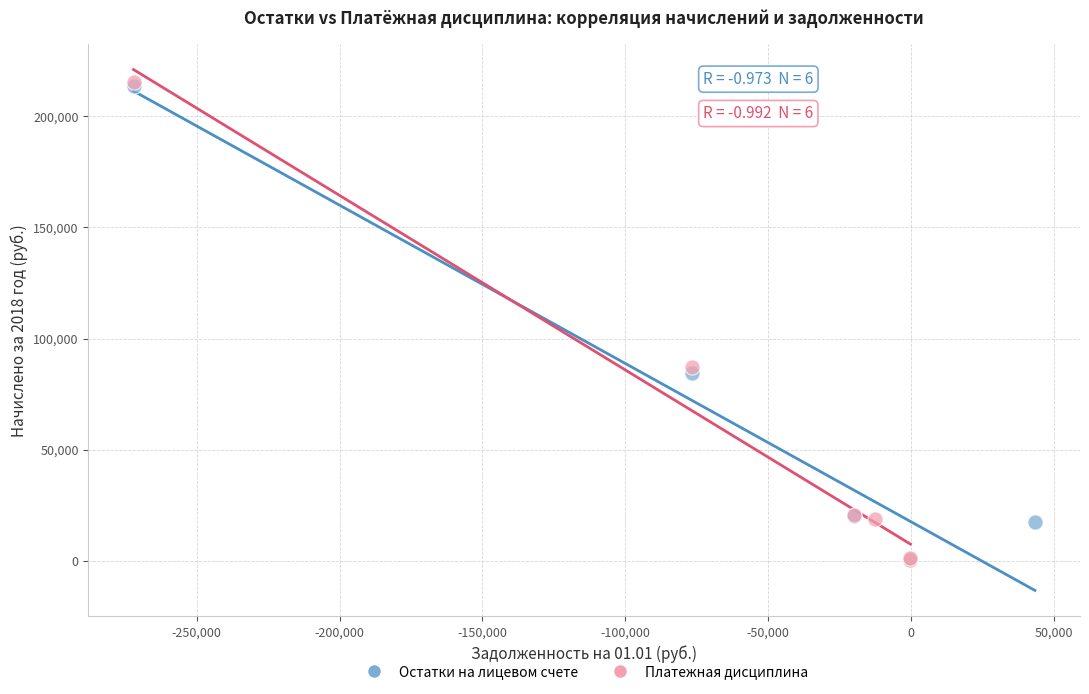

What are all the series names shown in the legend?

Остатки на лицевом счете, Платежная дисциплина